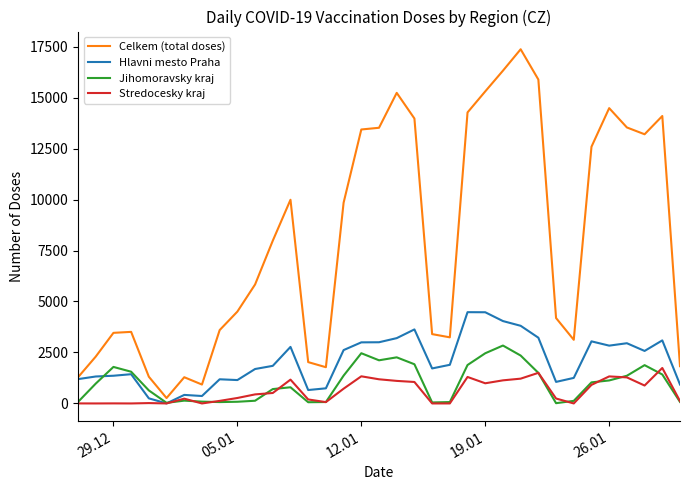

Which series has the widest spread of values?

Celkem (total doses)